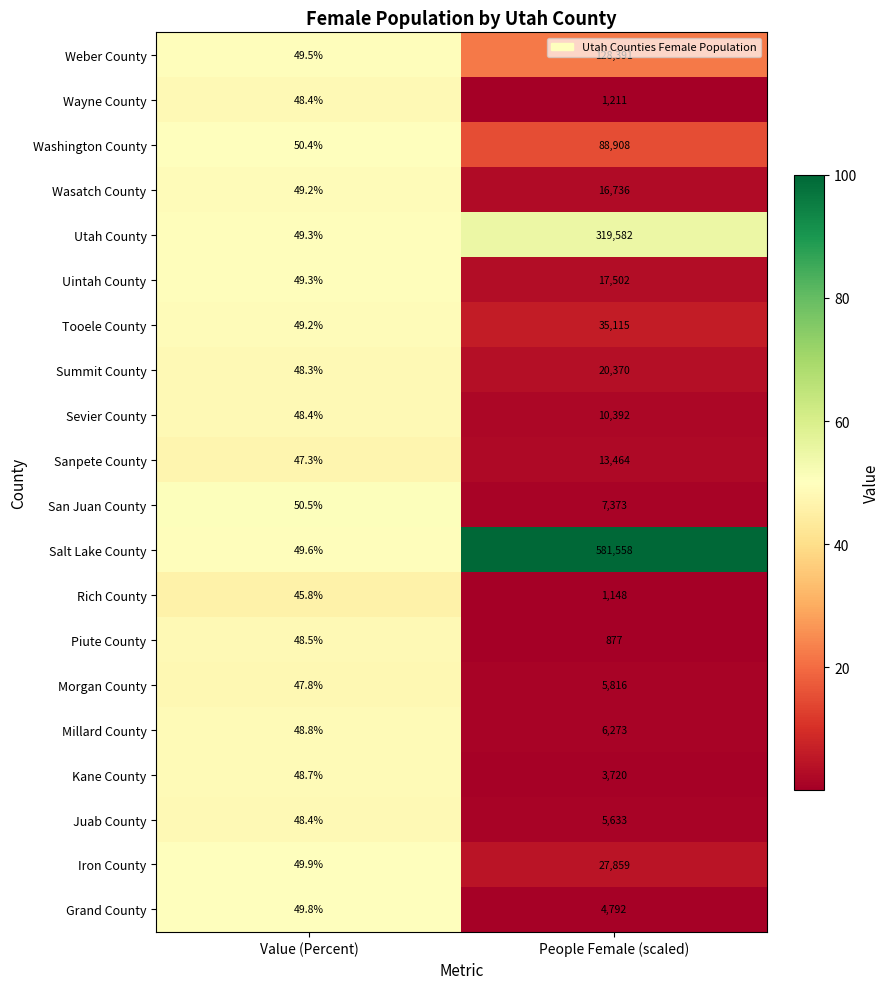

Rank the categories by Sanpete County value from lowest to highest.

Value (Percent), People Female (scaled)